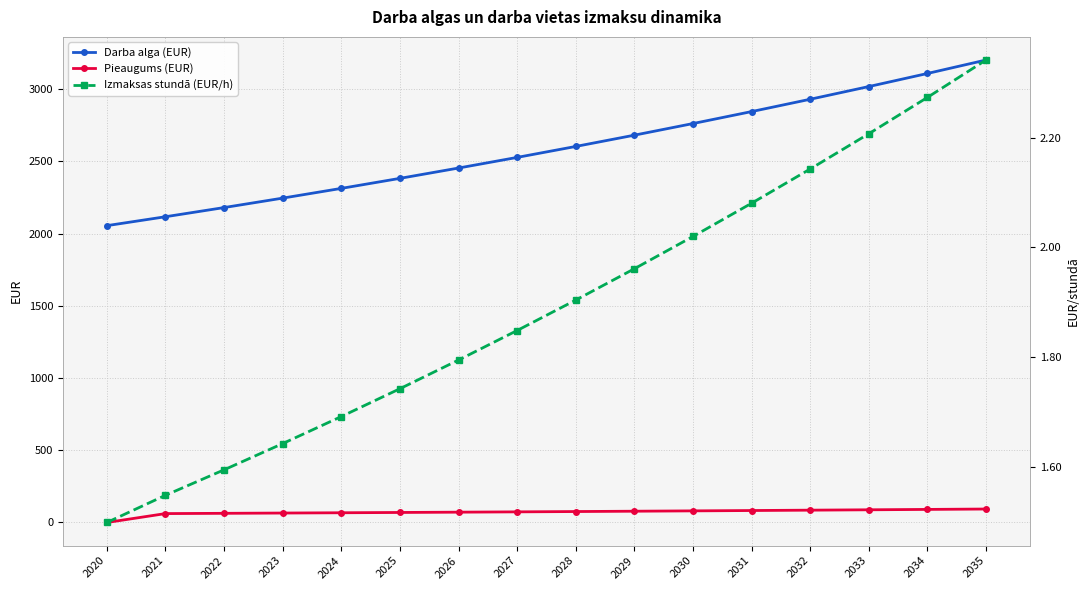

At which category is the sum across all series the highest?

2035